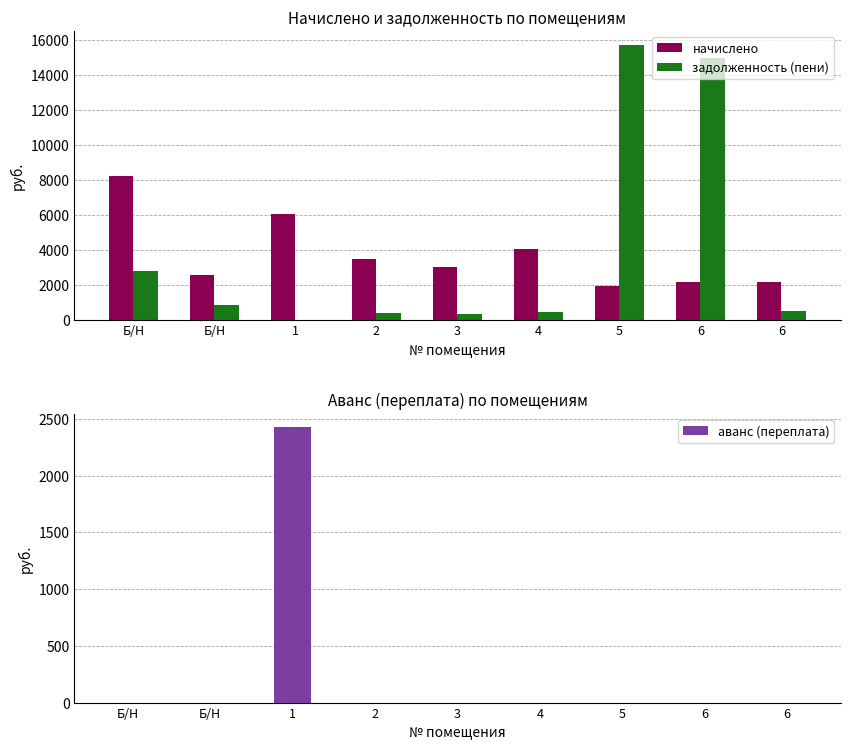

Reading left to right, transcribe all the data shown in this chart.

начислено: Б/Н=8236.7	Б/Н=2567.1	1=6048.3	2=3499.7	3=3037.9	4=4063.0	5=1929.9	6=2174.6	6=2174.6
задолженность (пени): Б/Н=2797.7	Б/Н=871.9	1=0.0	2=388.9	3=337.6	4=451.4	5=15727.0	6=14939.7	6=483.2
аванс (переплата): Б/Н=0.0	Б/Н=0.0	1=2425.4	2=0.0	3=0.0	4=0.0	5=0.0	6=0.0	6=0.0